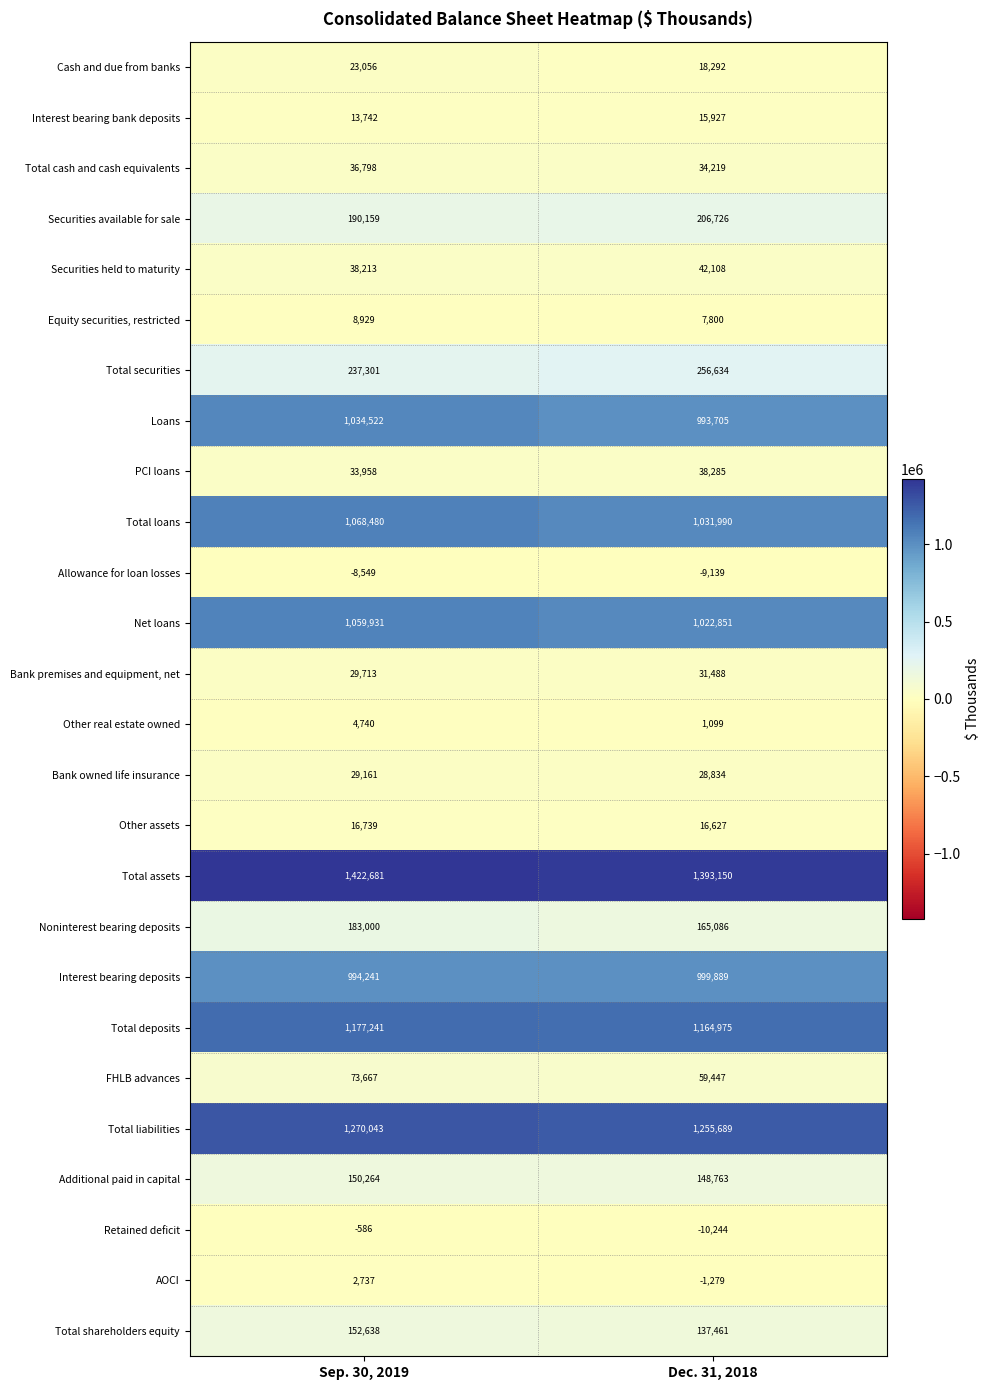

At which label is Other real estate owned closest to 2919?

Dec. 31, 2018